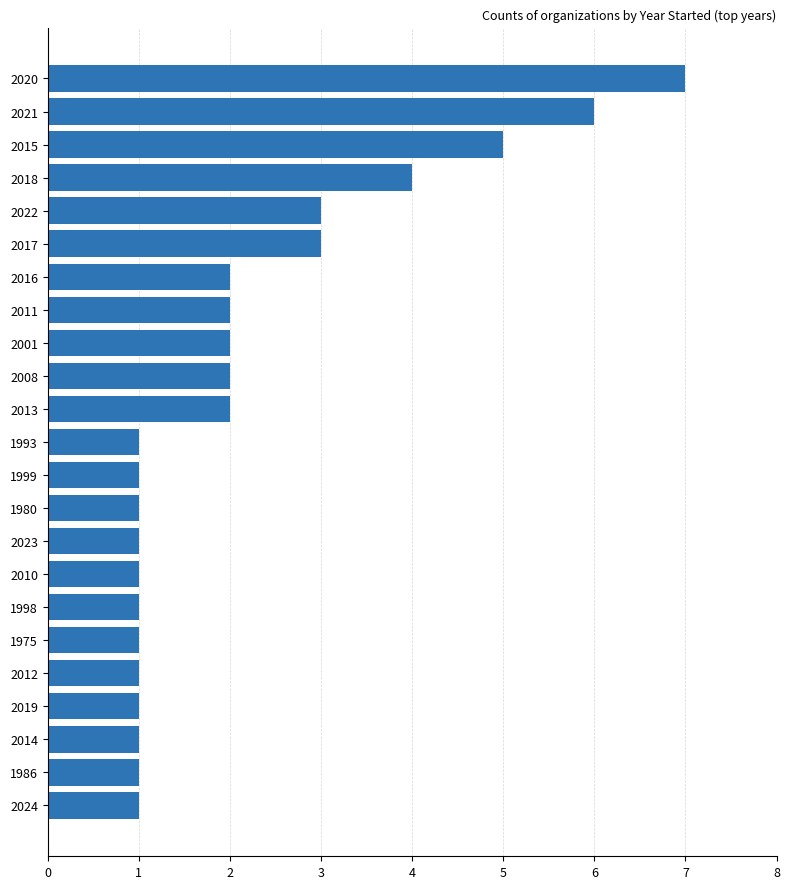

Reading top to bottom, what are all the values shown in this chart?

2020=7	2021=6	2015=5	2018=4	2022=3	2017=3	2016=2	2011=2	2001=2	2008=2	2013=2	1993=1	1999=1	1980=1	2023=1	2010=1	1998=1	1975=1	2012=1	2019=1	2014=1	1986=1	2024=1